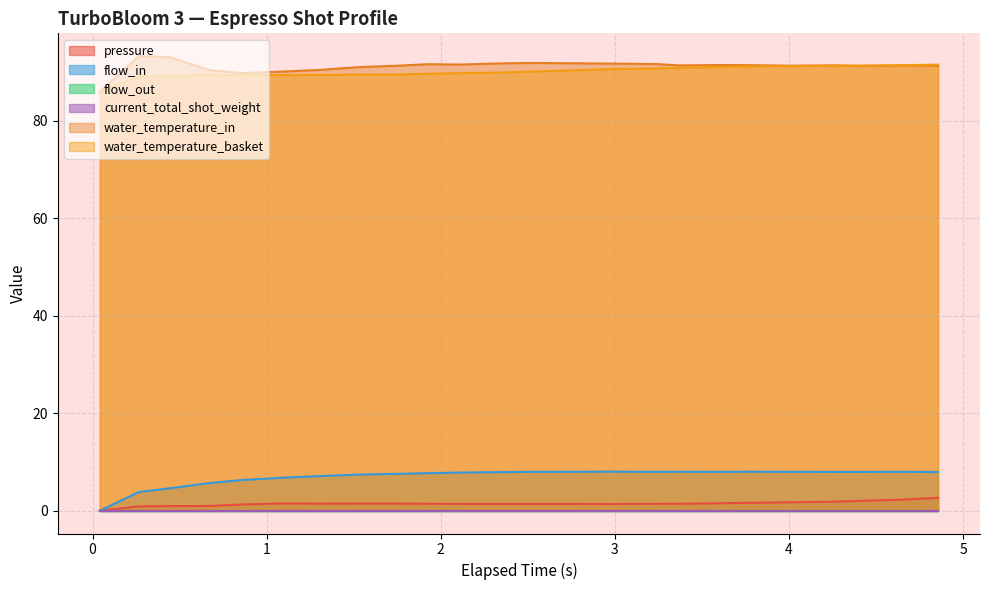

What is the difference between the water_temperature_basket values at 1.527 and 4.406?

1.9